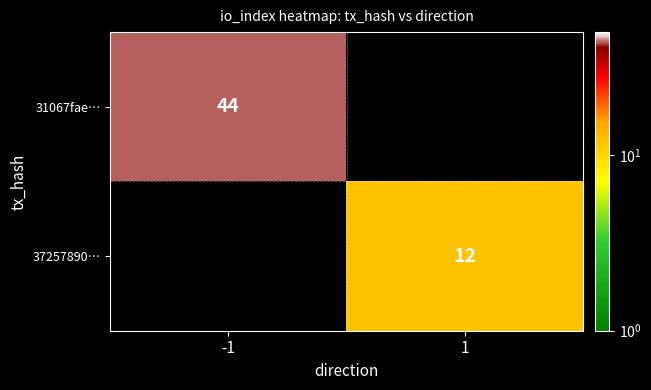

The 37257890… series shows 3.3 at 1. True or false?

False